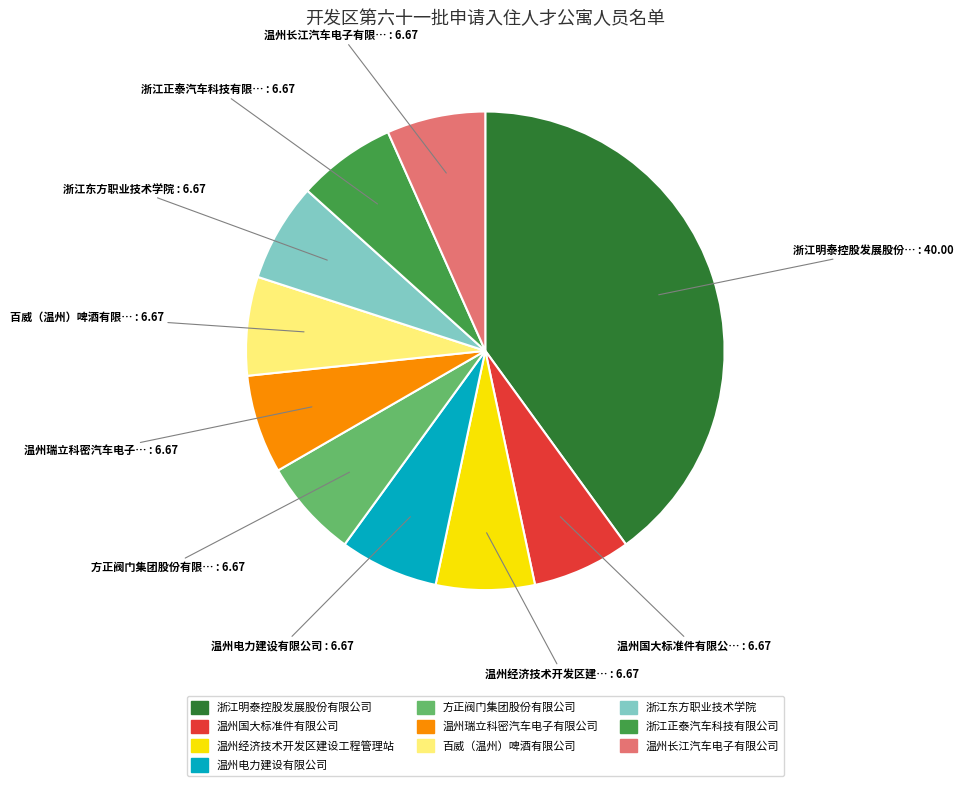

Is there a majority slice in this chart?

No